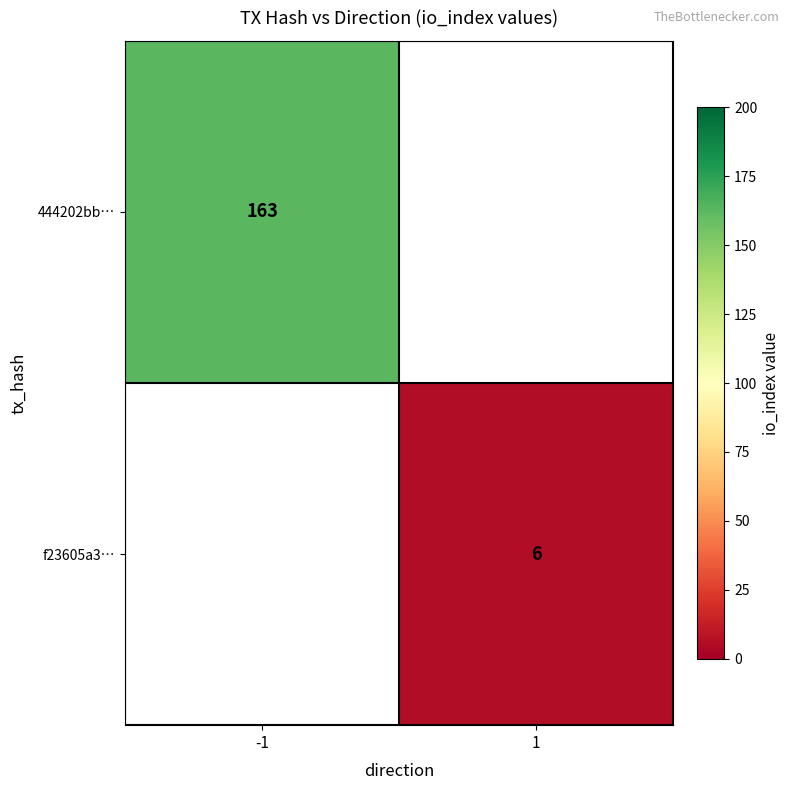

True or false: f23605a3… has a value of 6 at 1.

True